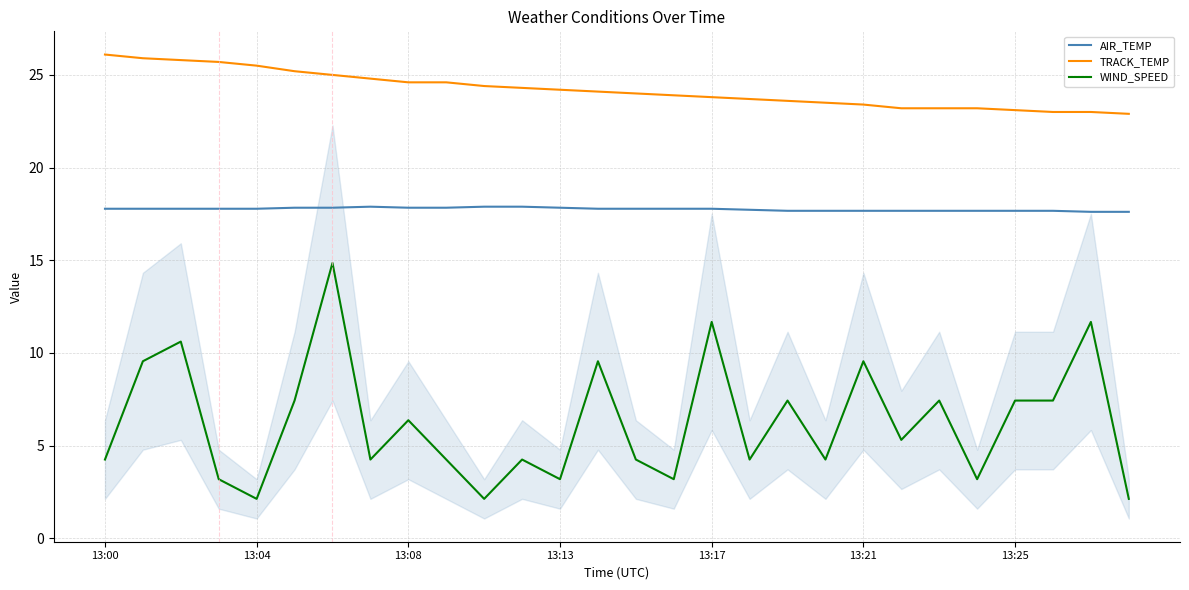

True or false: TRACK_TEMP and WIND_SPEED cross at least once.

False